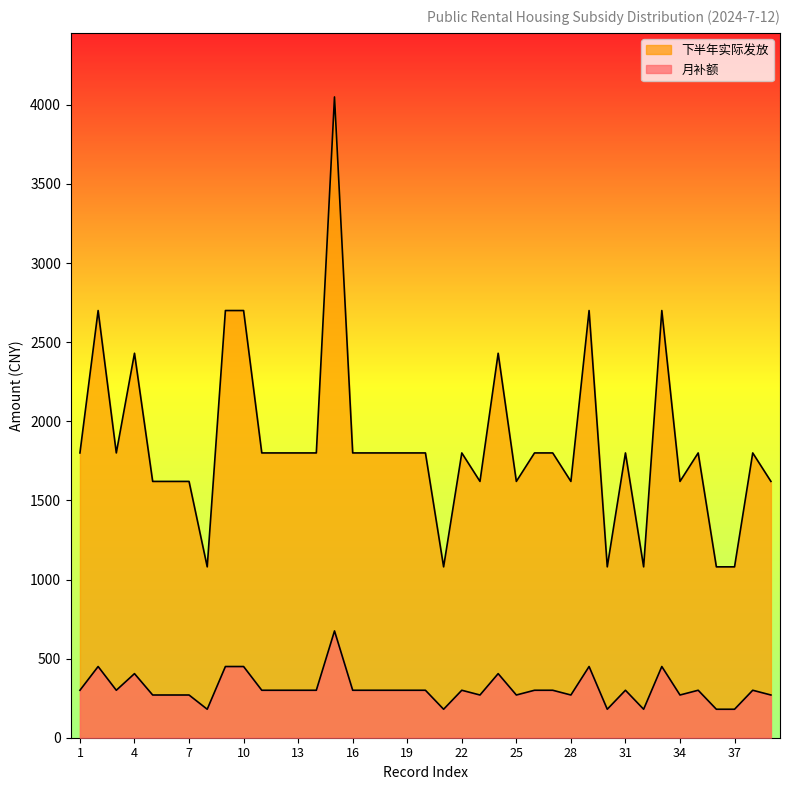

The 月补额 series shows 2441 at 26. True or false?

False